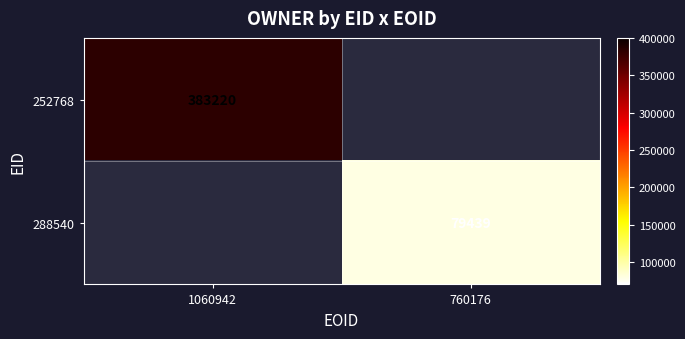

Is the value of 288540 at 760176 greater than the value of 252768 at 1060942?

No